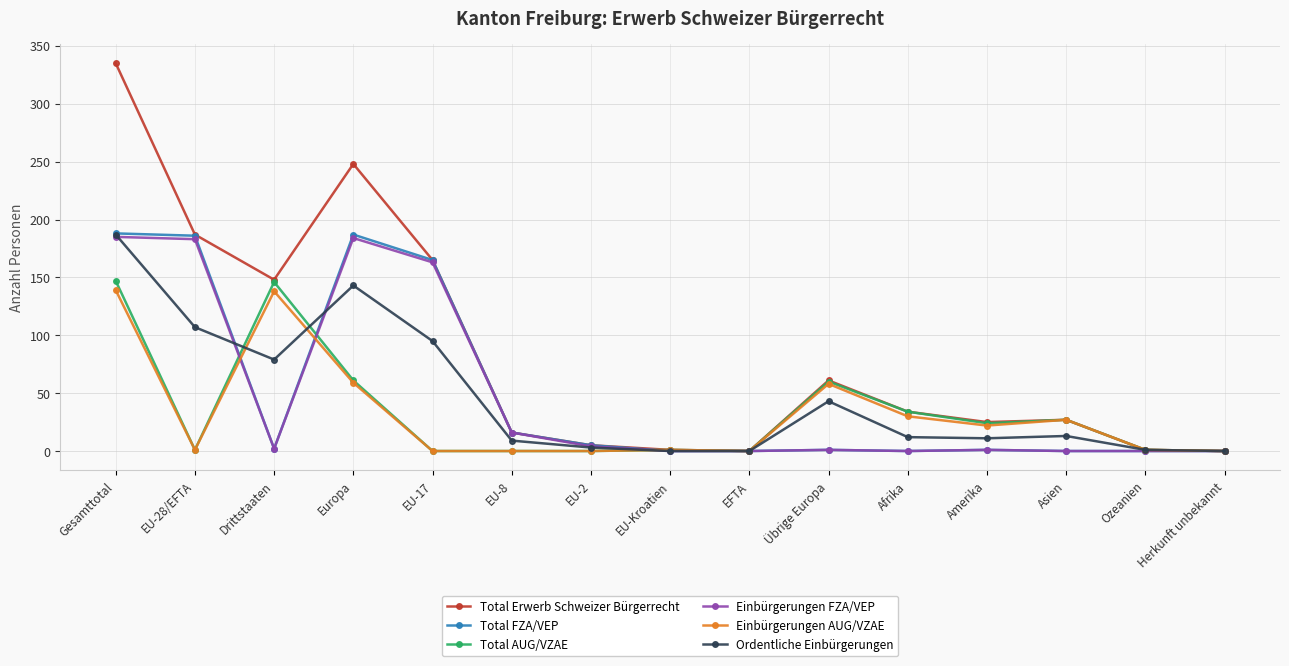

Which series has the largest total across all categories?

Total Erwerb Schweizer Bürgerrecht